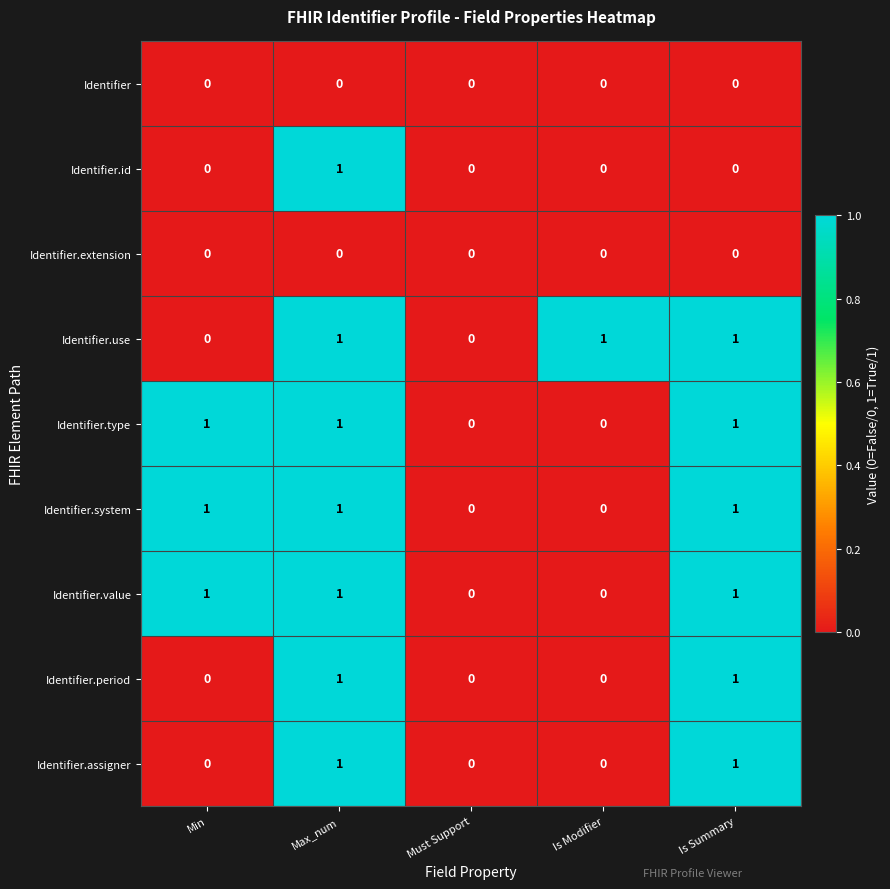

Is the value of Identifier at Min greater than the value of Identifier.use at Is Modifier?

No